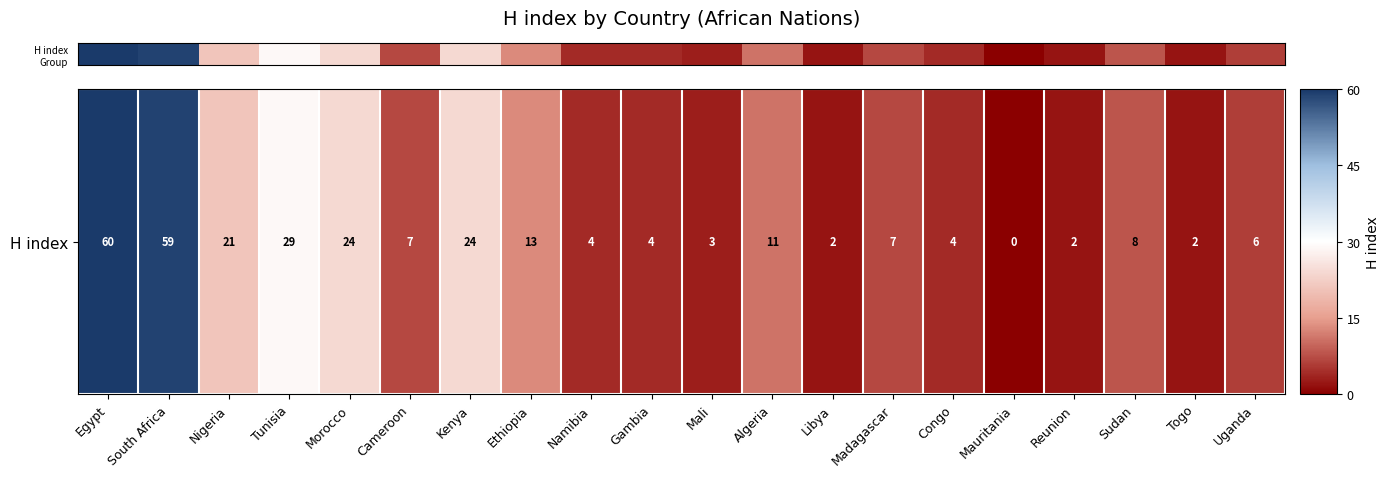

Count the number of values greater than 7.

9